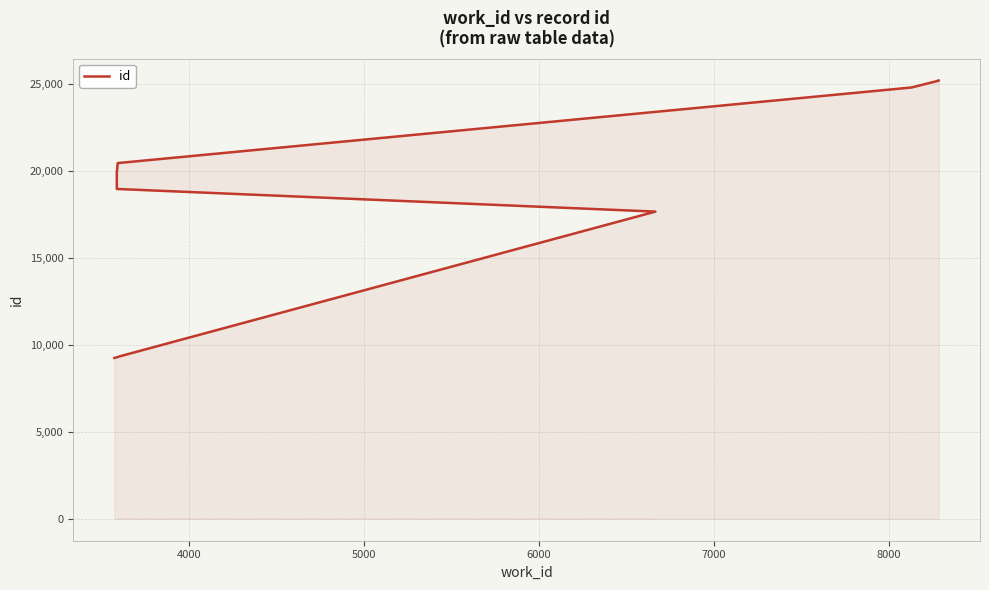

What is the difference between the second highest and minimum values?

15948